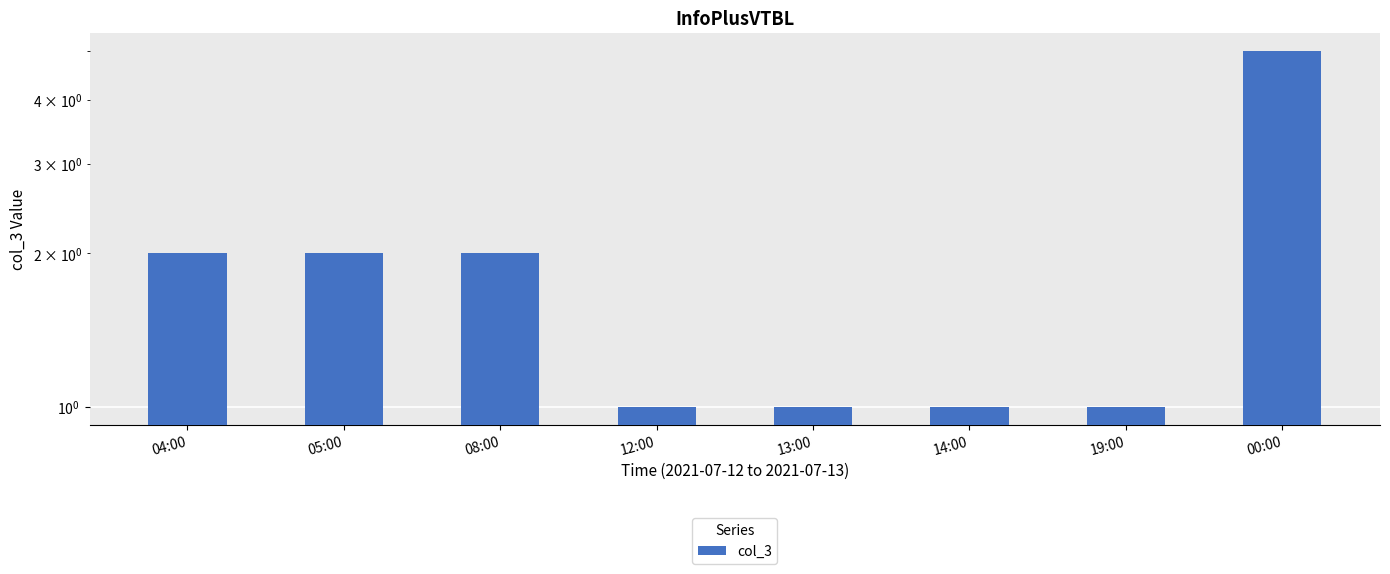

True or false: the data shows 1 at 08:00.

False